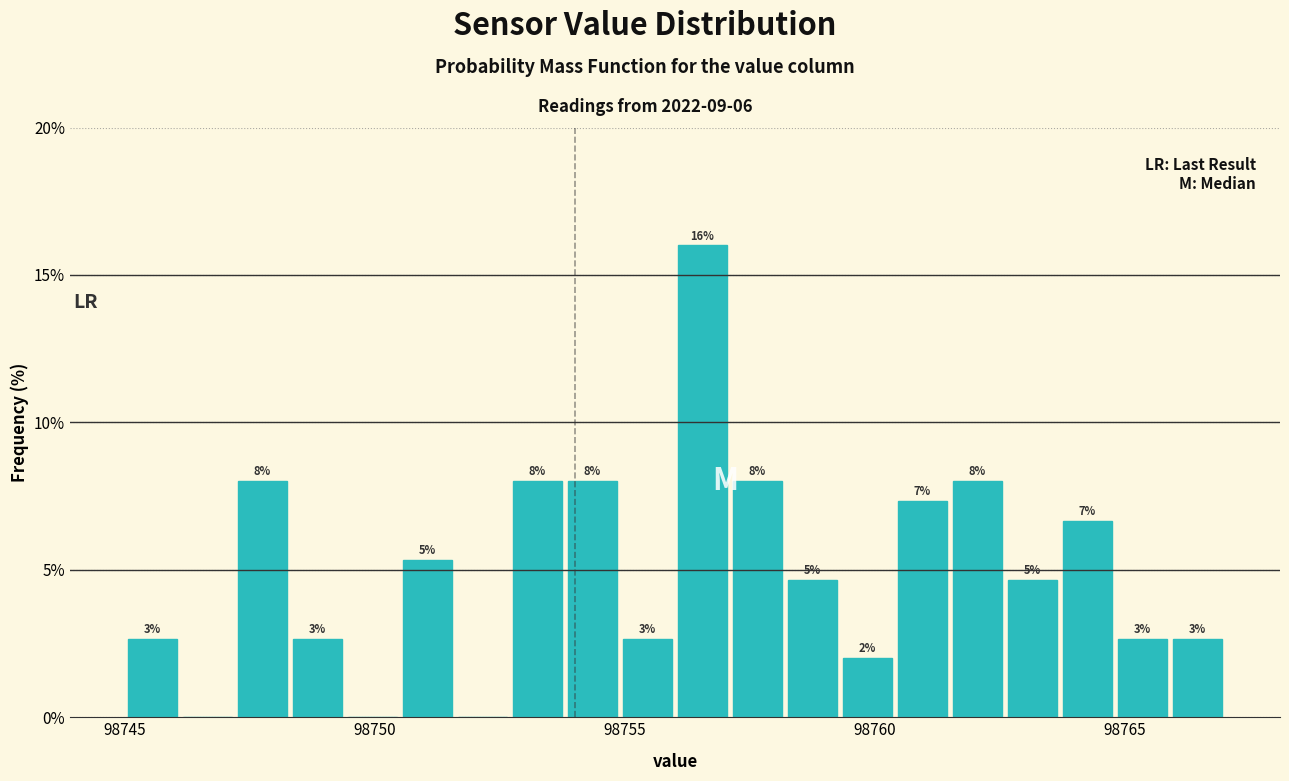

Around what value on the x-axis is the tallest bar? Give the approximate position of its centre, as read against the axis.

98756.5